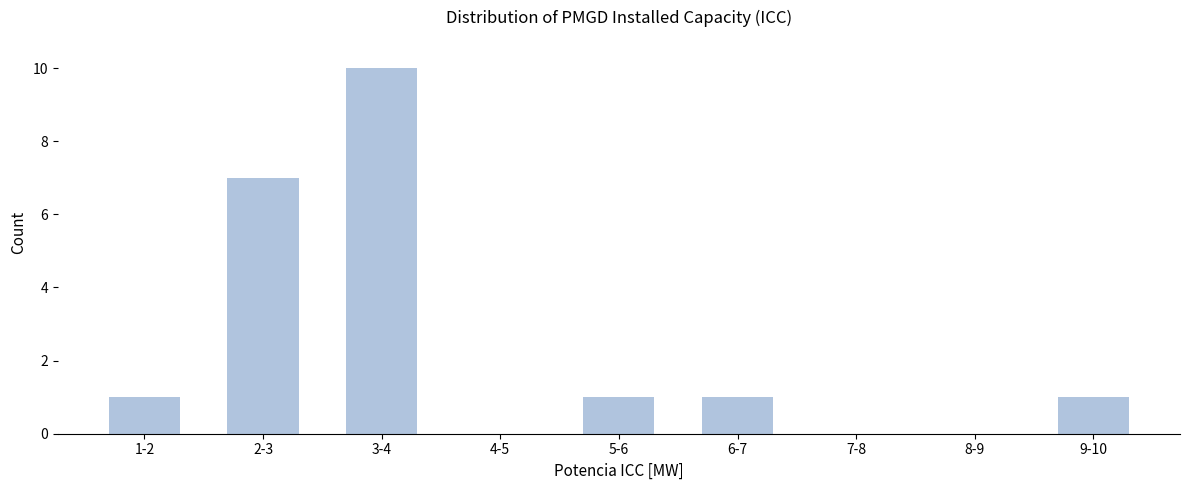

Reading right to left, transcribe all the data shown in this chart.

9-10=1	8-9=0	7-8=0	6-7=1	5-6=1	4-5=0	3-4=10	2-3=7	1-2=1